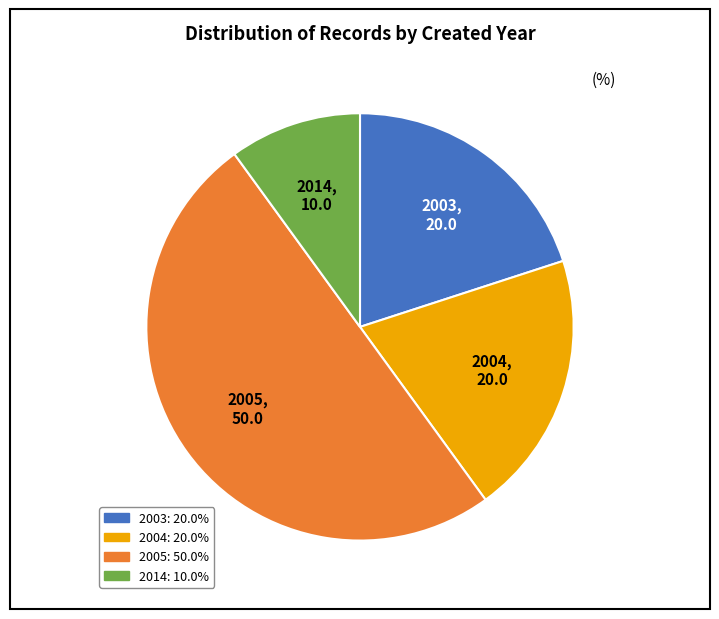

How many segments does this pie chart have?

4